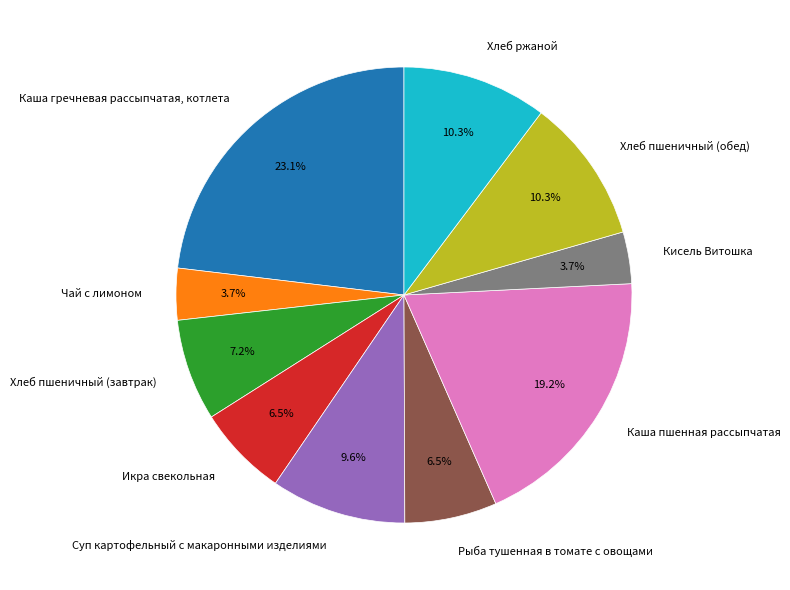

Which slice is the largest?

Каша гречневая рассыпчатая, котлета